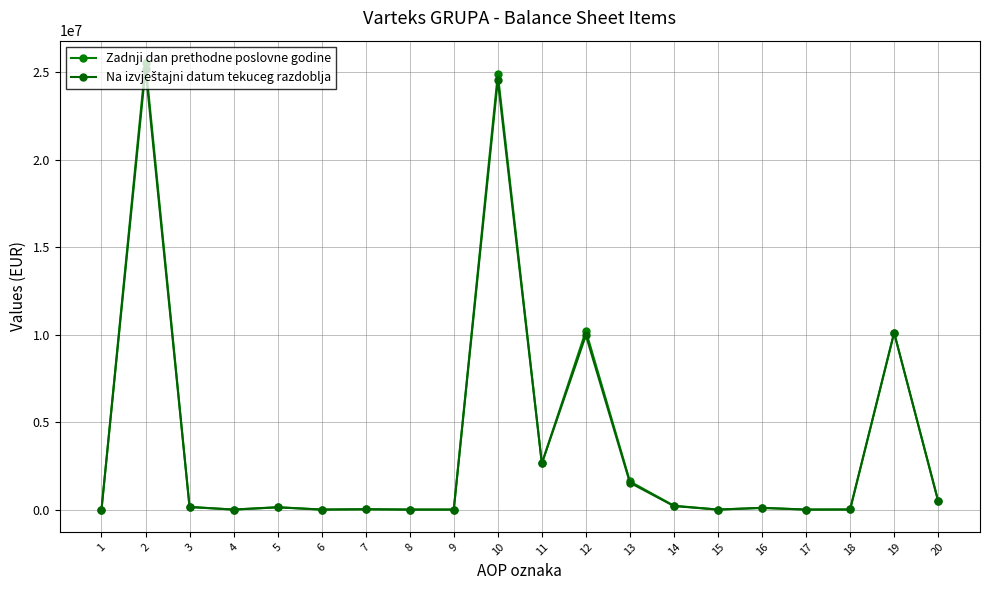

Does the chart have visible grid lines?

Yes